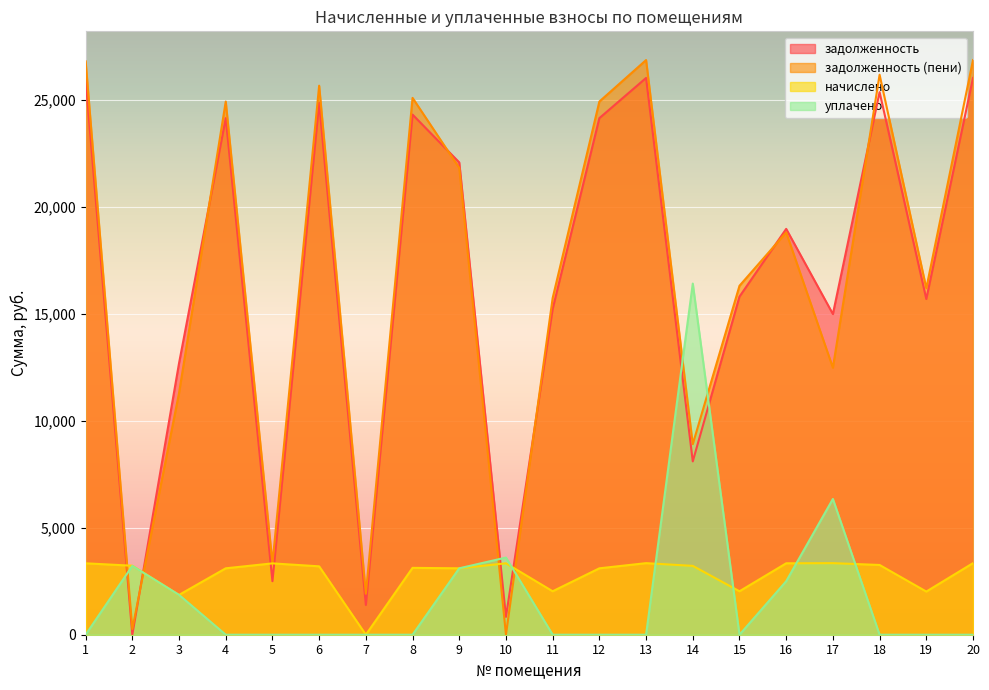

The value of уплачено at 17 is 6346.0. True or false?

True